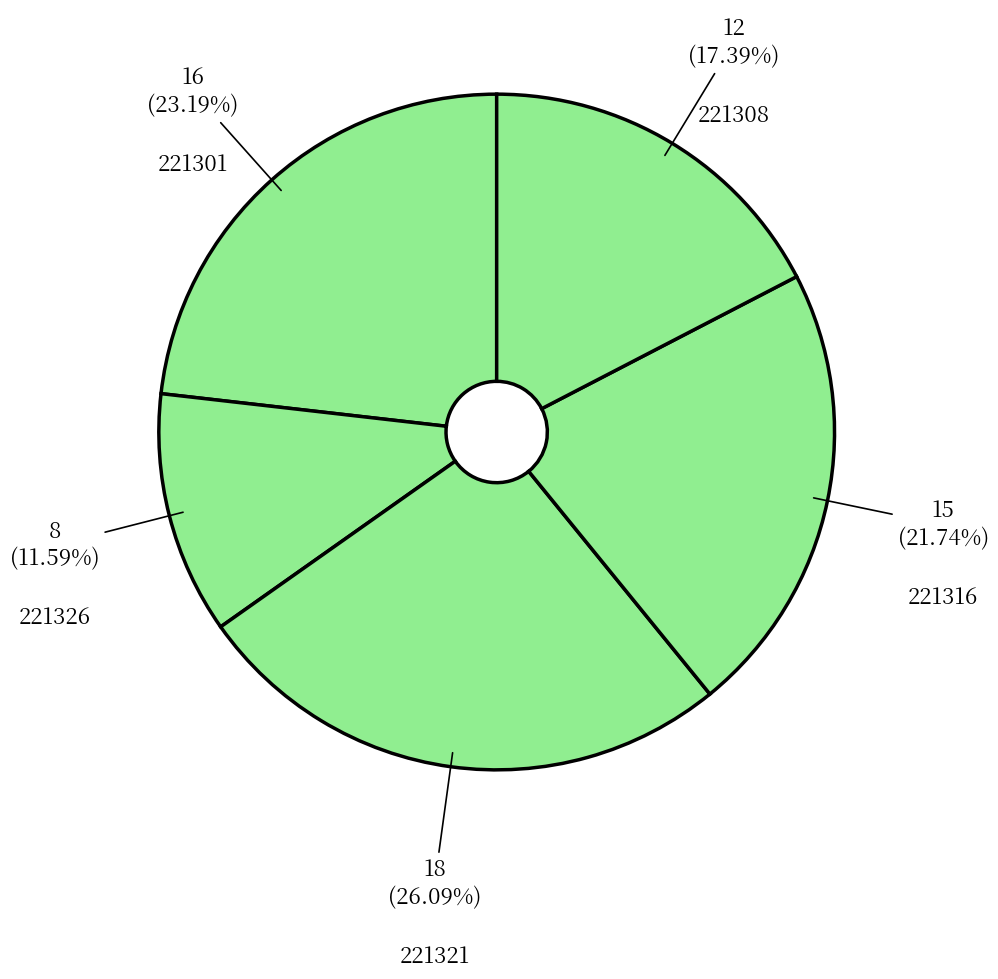

To the nearest percent, what is the combined percentage of 221316 and 221308?

39%